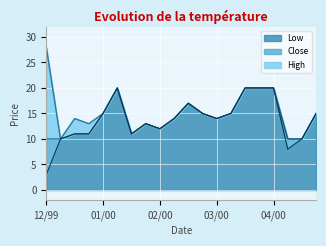

Is it true that Low equals 10 at 2000-05-31?

False